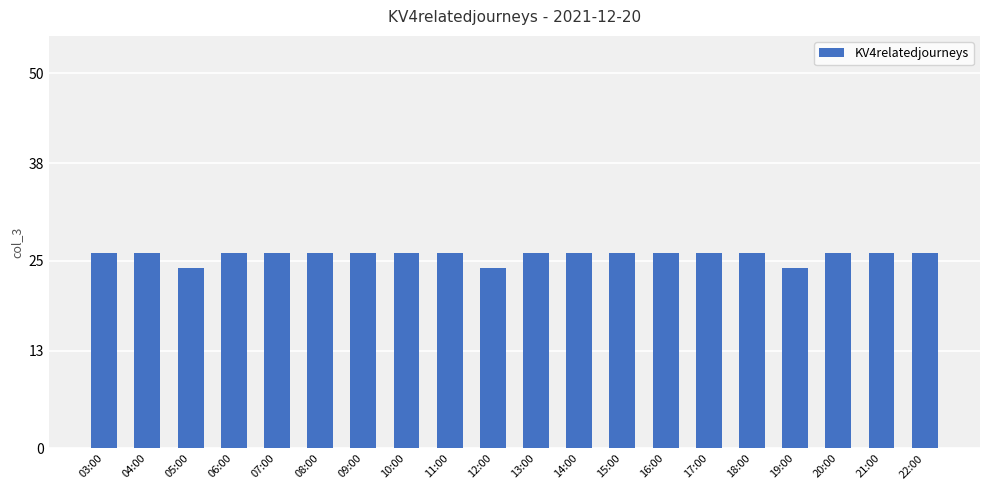

What is the average value?

26